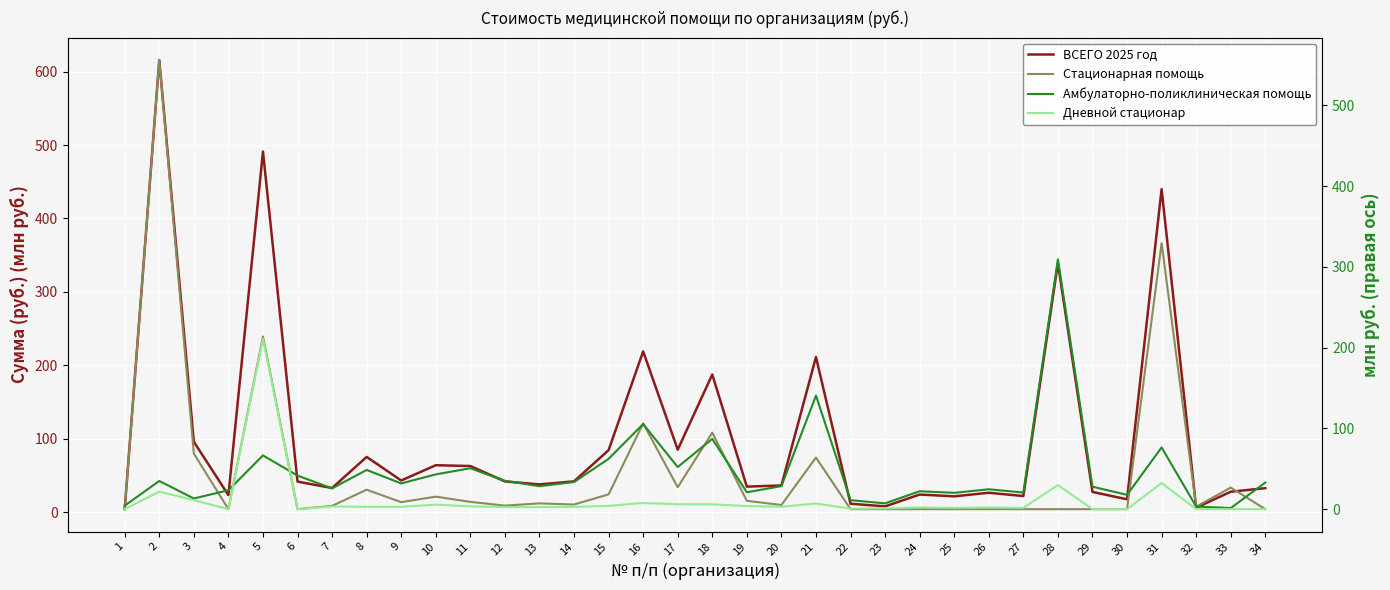

Between which two adjacent categories do Амбулаторно-поликлиническая помощь and Стационарная помощь first intersect?

1 and 2